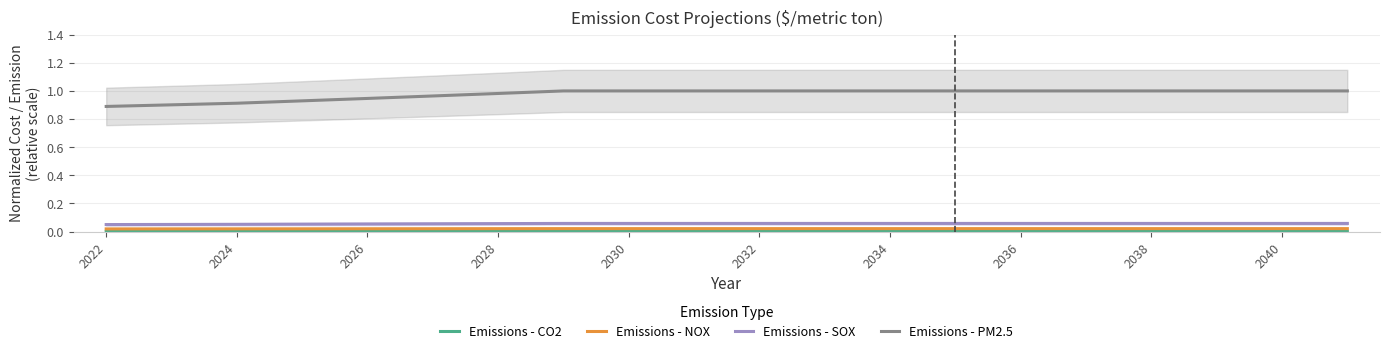

At which label is Emissions - CO2 closest to 0?

2022